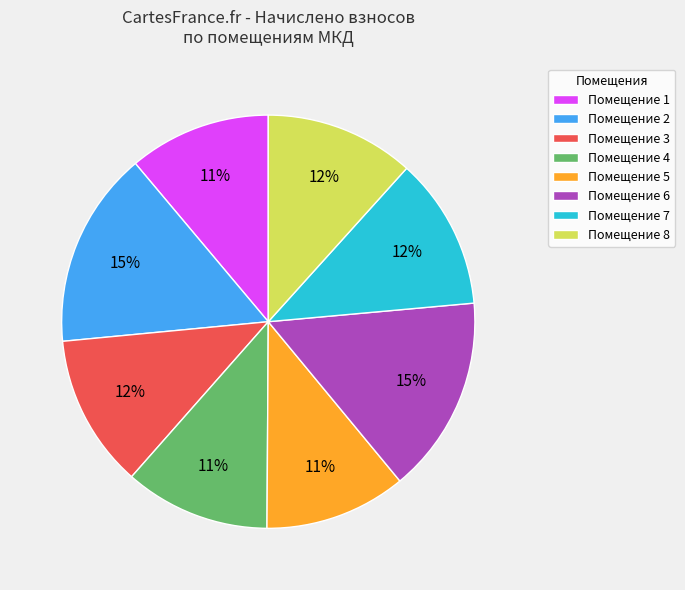

Is it true that Помещение 4 is 11% of the pie?

True